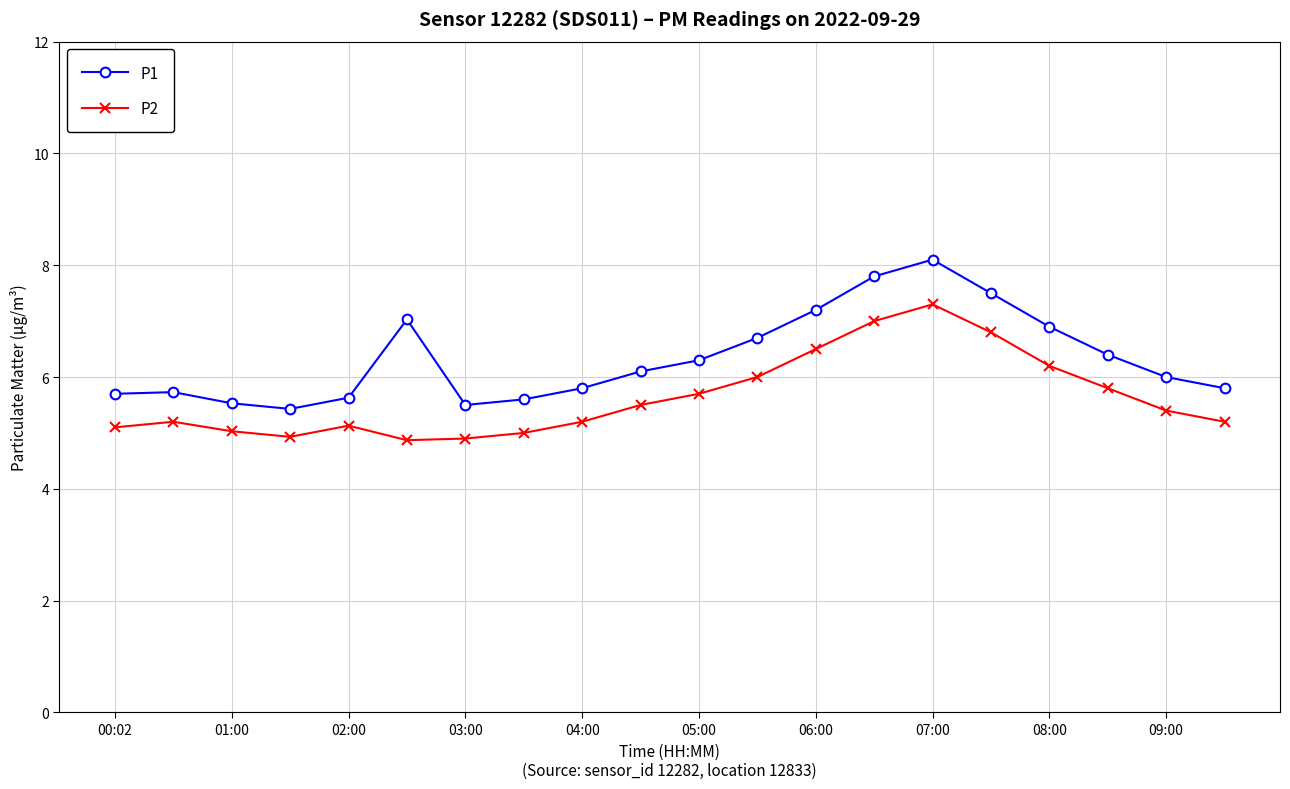

Which series has the largest total across all categories?

P1